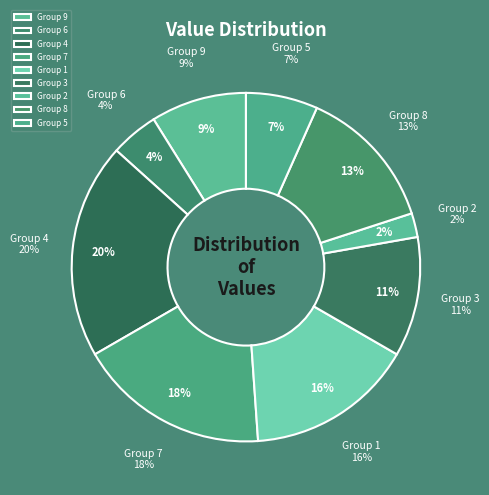

Is it true that 5 is 1% of the pie?

False